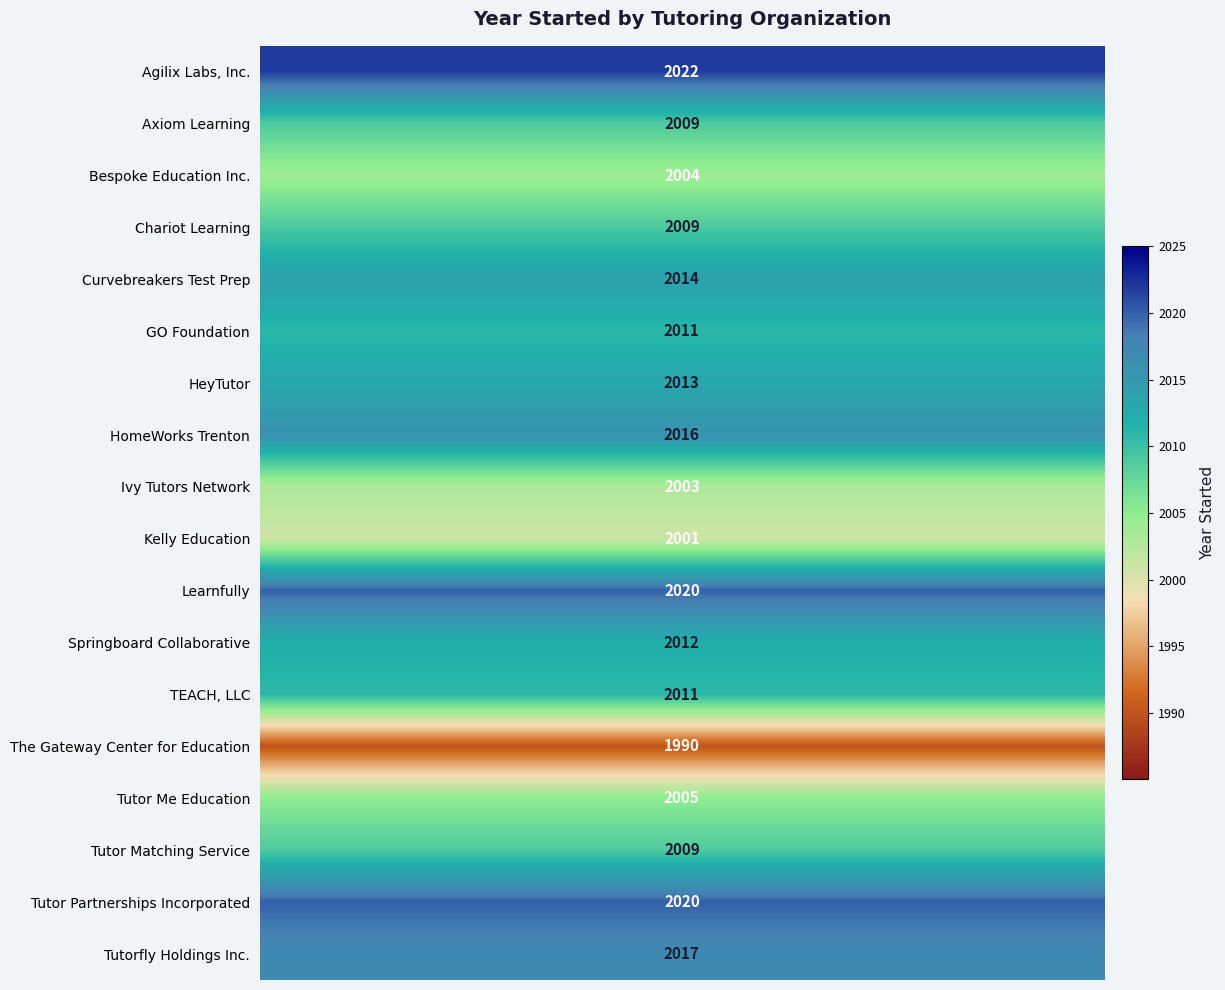

Rank the series by their maximum value, from lowest to highest.

The Gateway Center for Education, Kelly Education, Ivy Tutors Network, Bespoke Education Inc., Tutor Me Education, Axiom Learning, Chariot Learning, Tutor Matching Service, GO Foundation, TEACH, LLC, Springboard Collaborative, HeyTutor, Curvebreakers Test Prep, HomeWorks Trenton, Tutorfly Holdings Inc., Learnfully, Tutor Partnerships Incorporated, Agilix Labs, Inc.